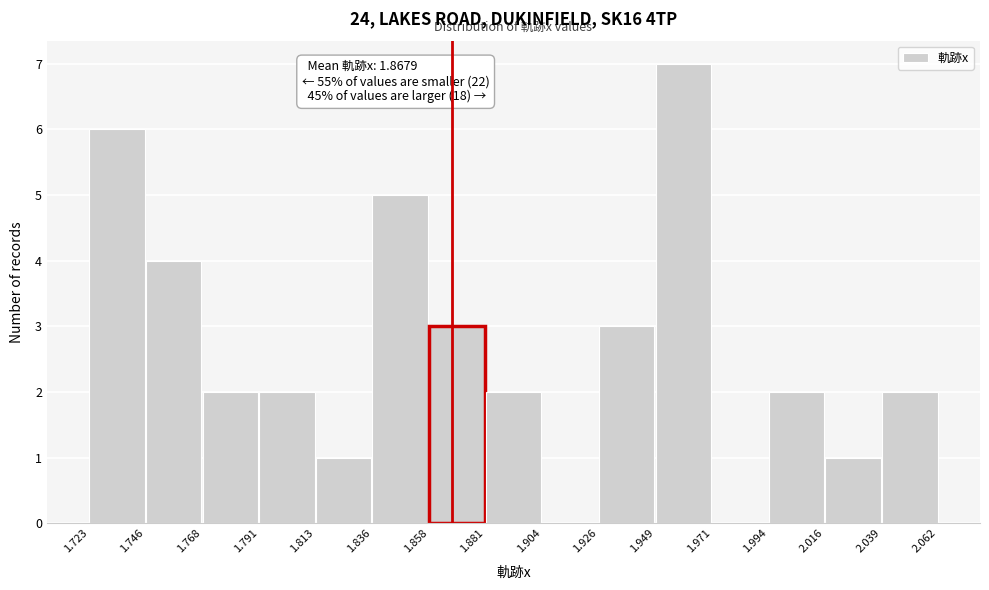

Over which range of the x-axis is the bar tallest?

1.949 to 1.971